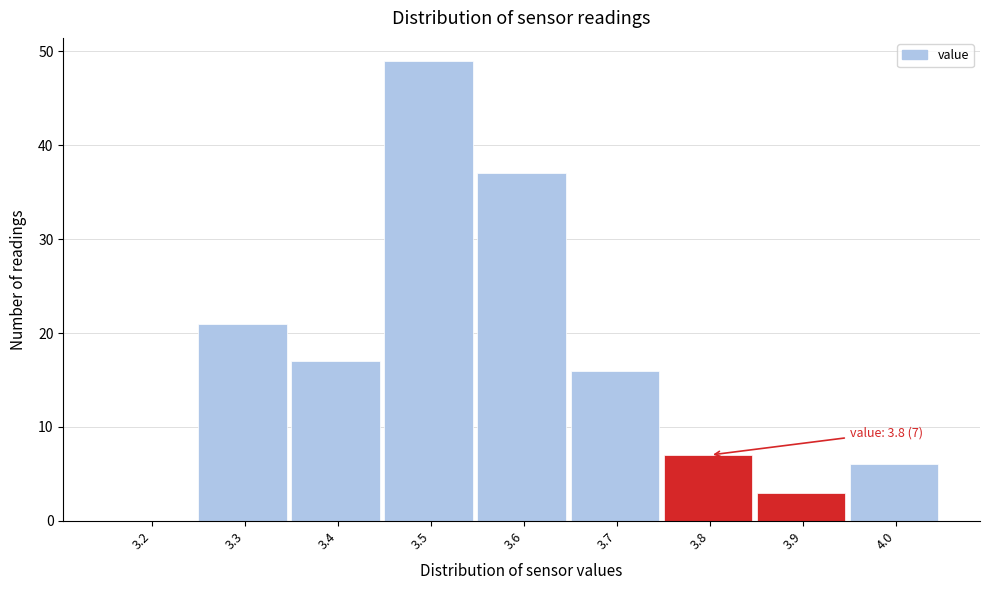

Reading left to right, what are all the values shown in this chart?

3.2=0	3.3=21	3.4=17	3.5=49	3.6=37	3.7=16	3.8=7	3.9=3	4.0=6